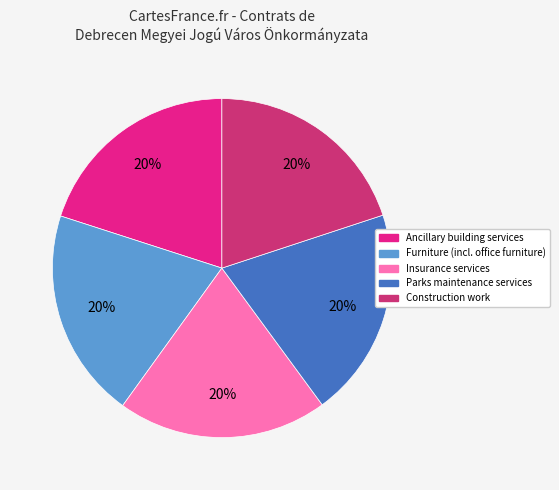

What is the ratio of the value at Parks maintenance services to the value at Furniture (incl. office furniture)?

1.0